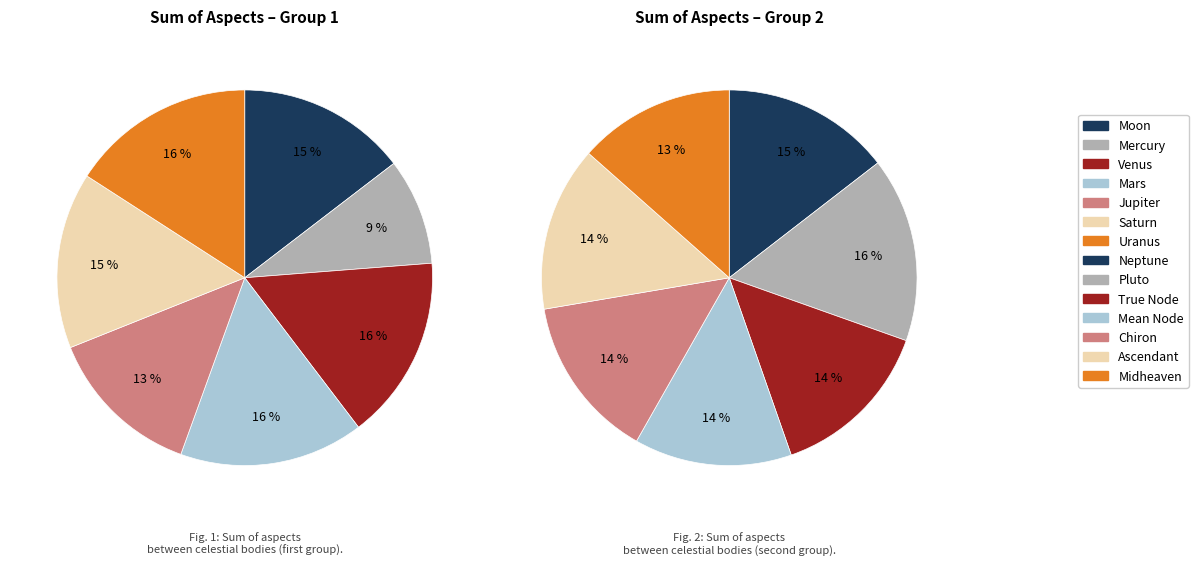

What is the largest slice in the pie chart?

Pluto